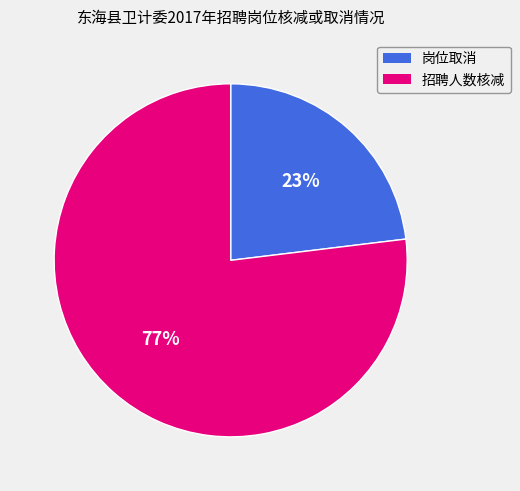

Rank the categories by value from highest to lowest.

招聘人数核减, 岗位取消